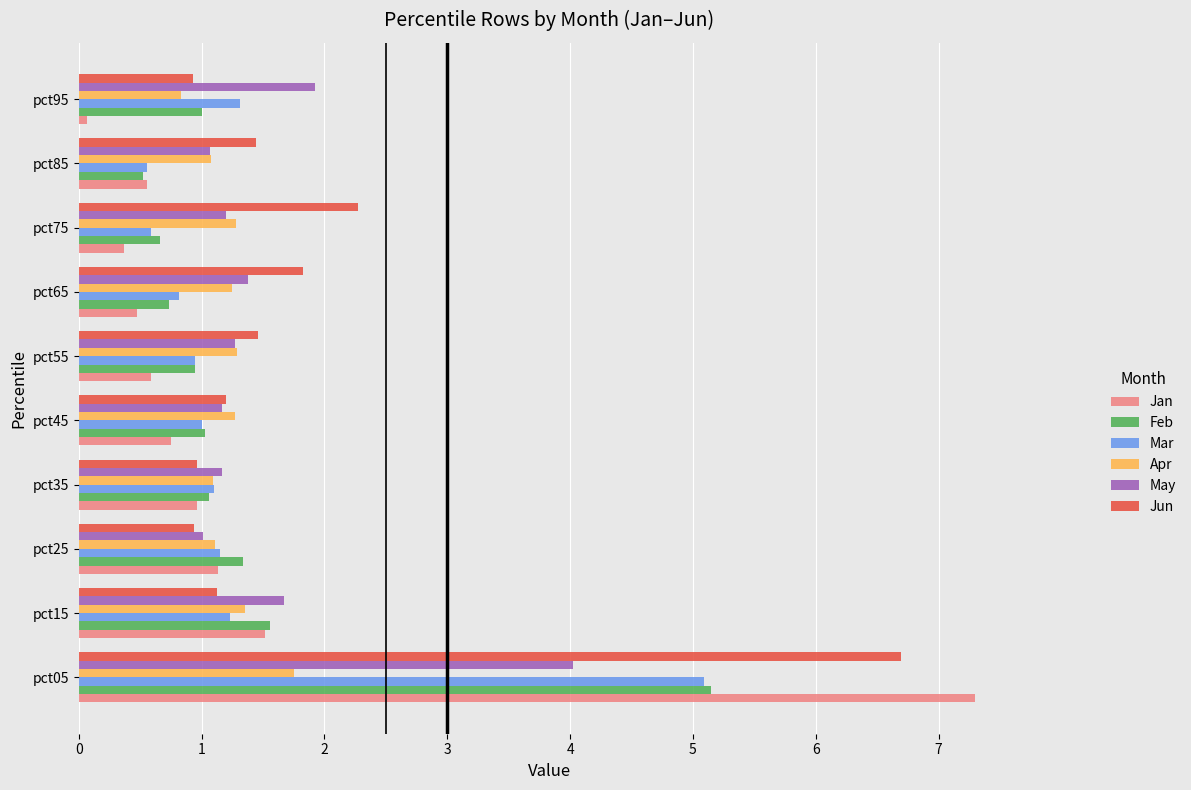

Which label corresponds to the smallest value in the chart?

pct95